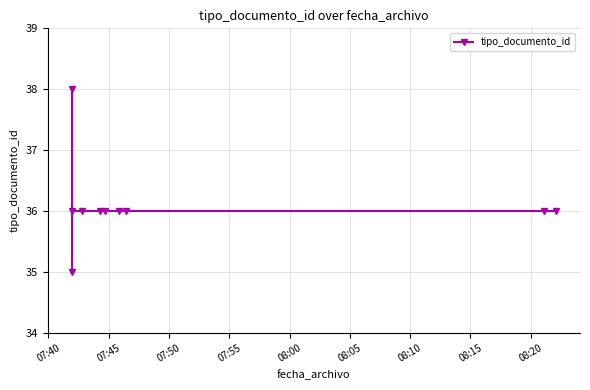

True or false: there are more than 2 points higher than both neighbors.

False